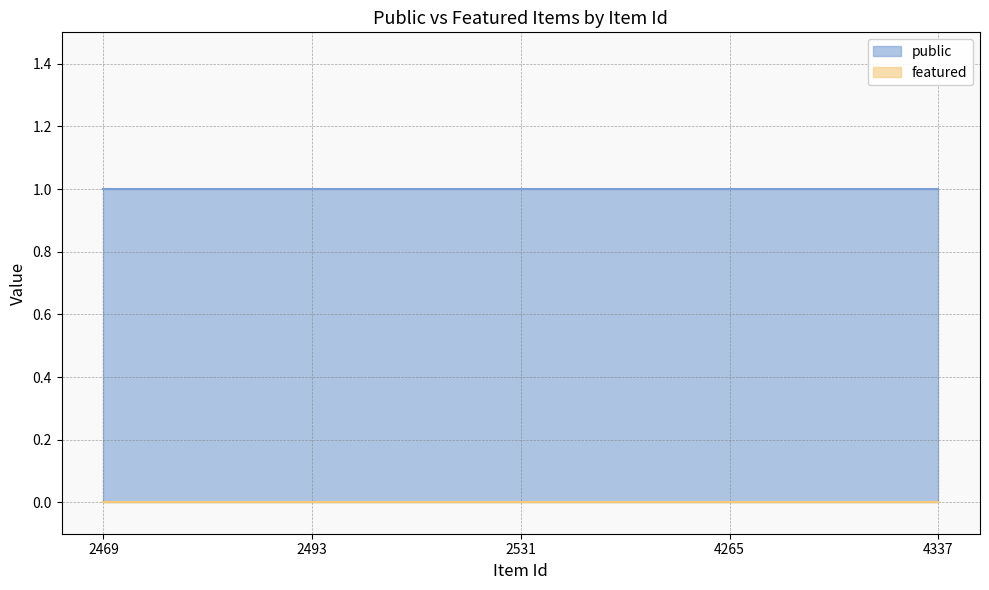

The public series shows 1 at 2531. True or false?

True